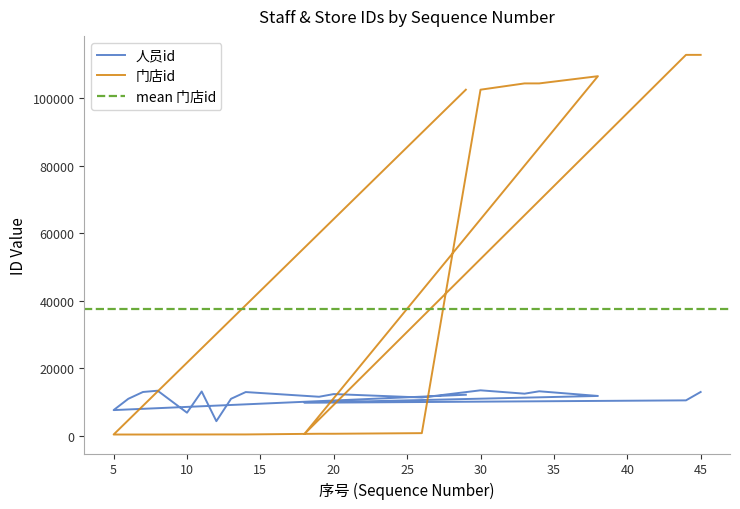

Which series changed the most between 10 and 44?

门店id